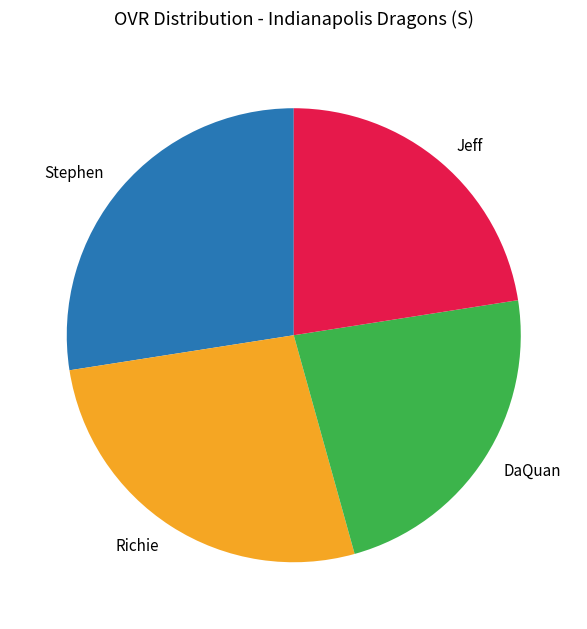

Rank the categories by value from highest to lowest.

Stephen, Richie, DaQuan, Jeff